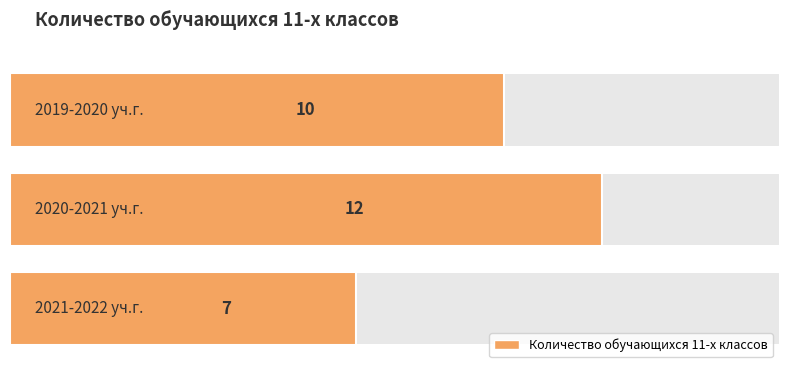

What is the average value?

10